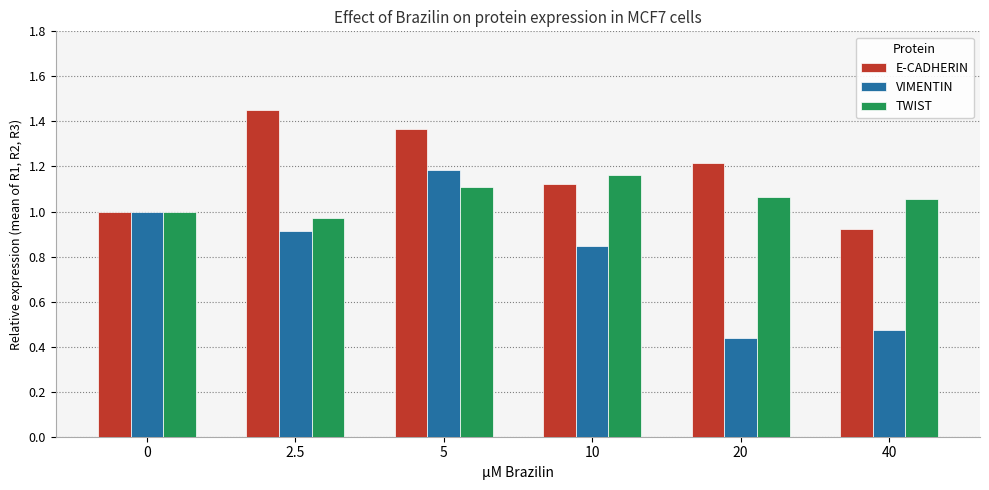

How many bars are there in total?

18